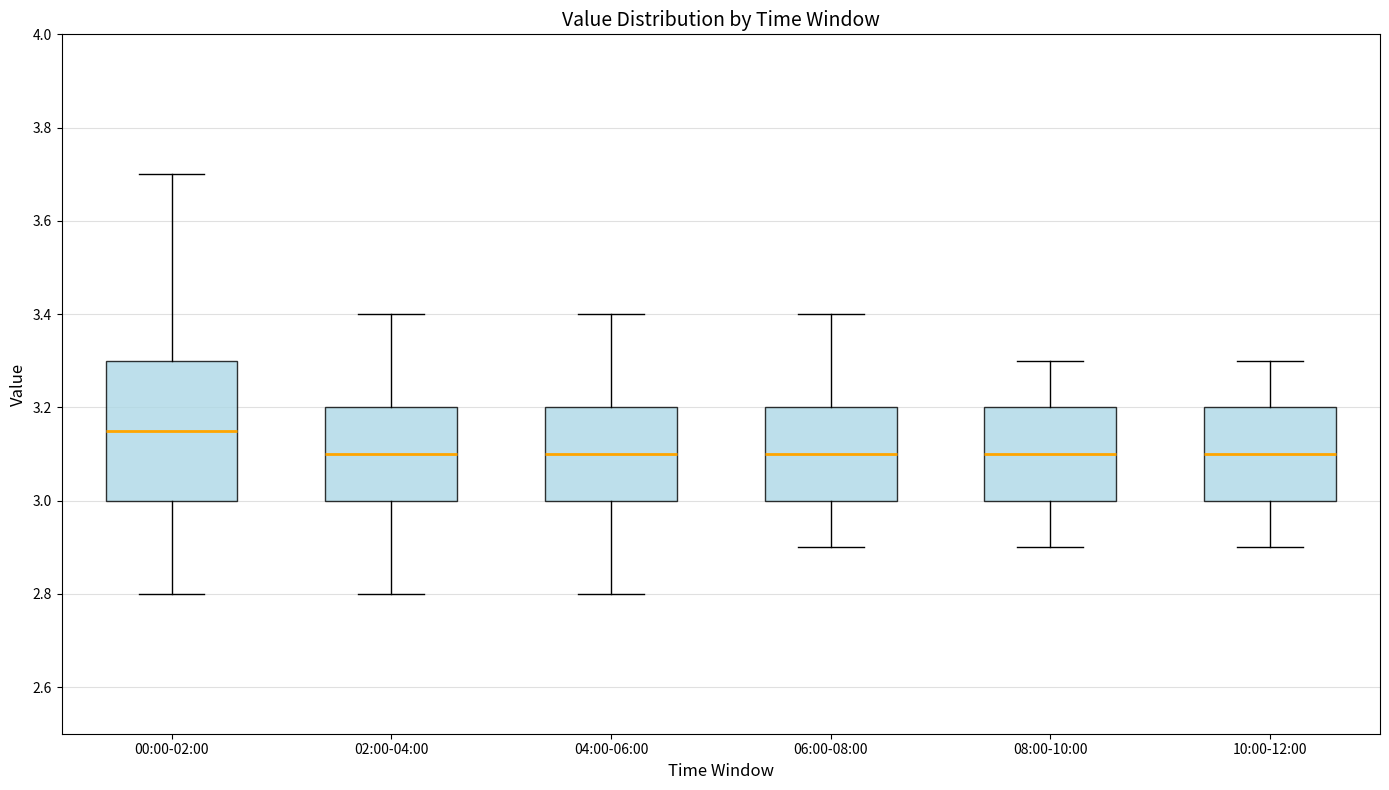

Which box is the tallest, from its lower edge to its upper edge?

00:00-02:00